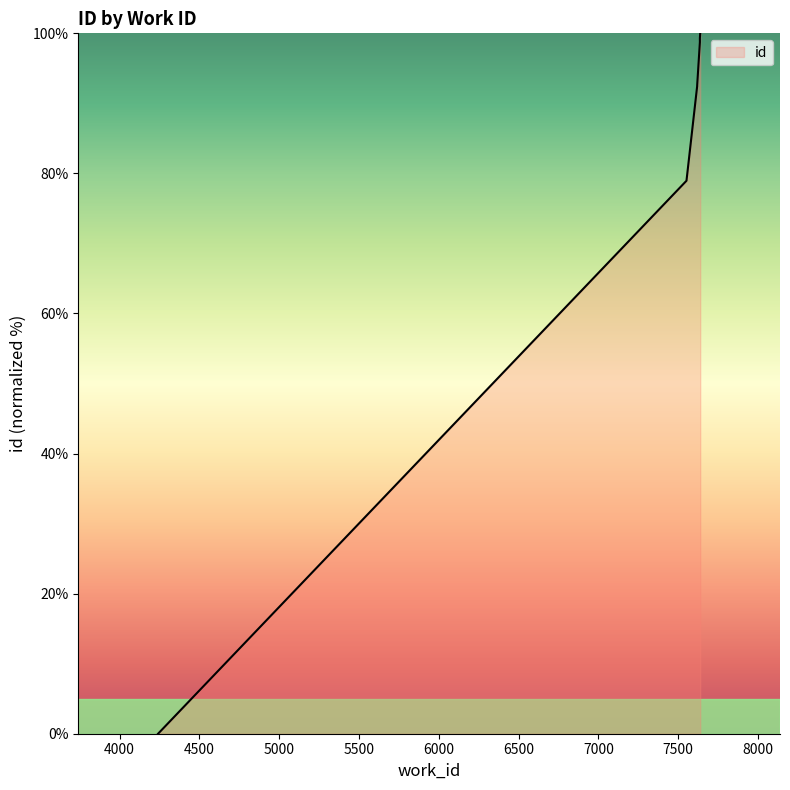

List the labels in order of value, largest first.

7638, 7636, 7636, 7636, 7636, 7619, 7619, 7619, 7552, 4241